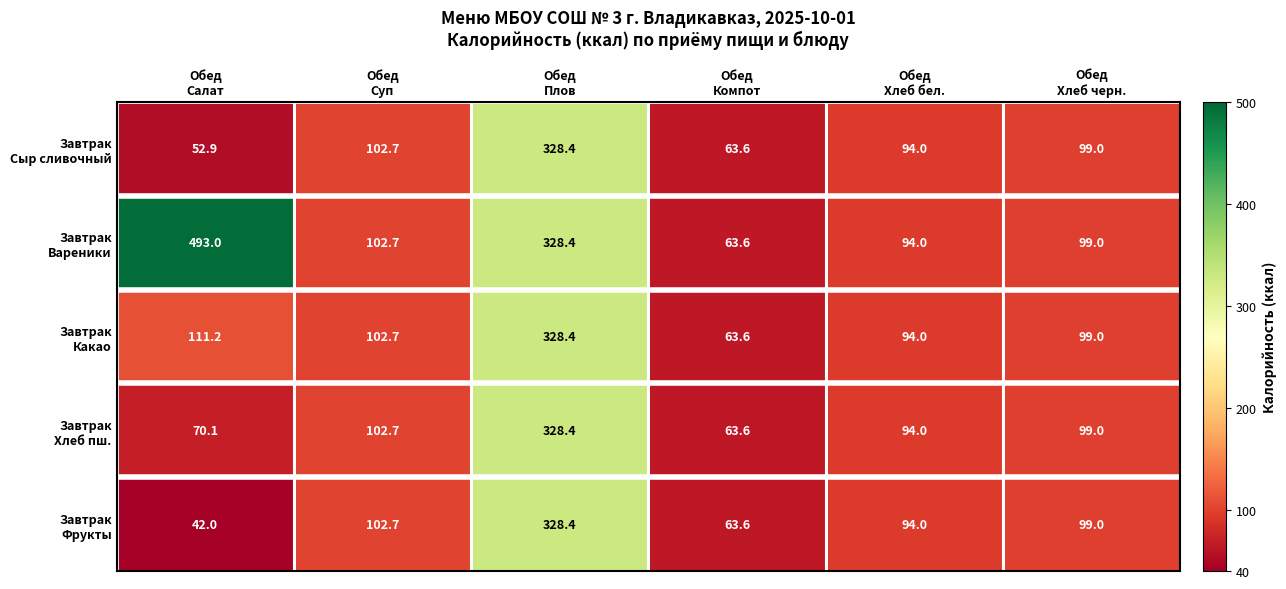

Which label corresponds to the largest value in the chart?

Обед
Салат